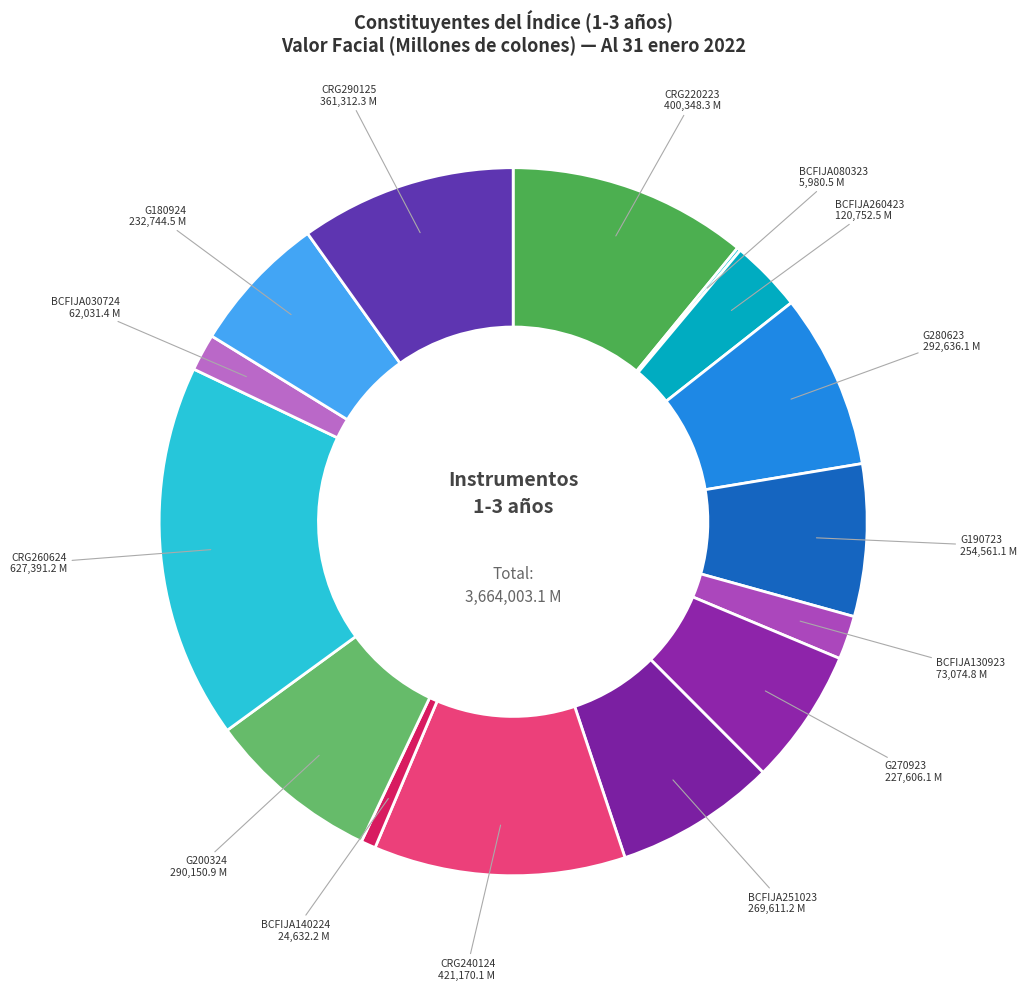

Which category has the smallest portion of the pie?

BCFIJA080323 (BCCR)